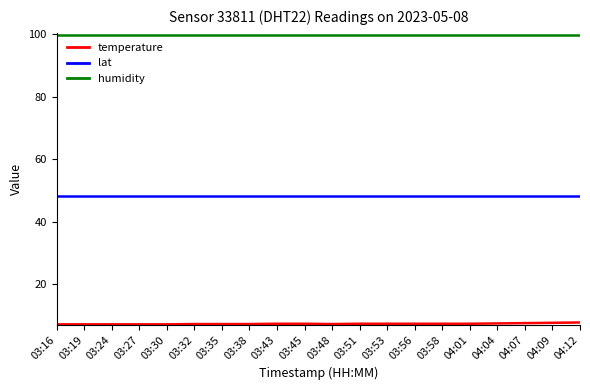

What is the maximum value shown in the chart?

99.9